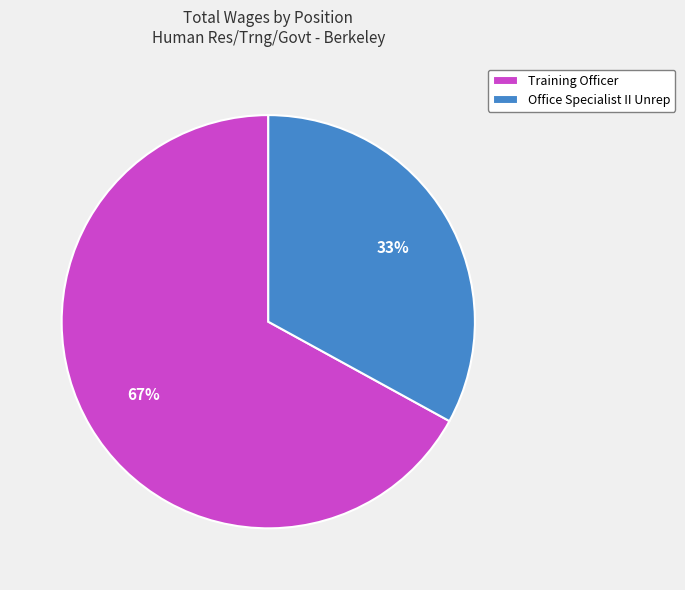

To the nearest percent, what percentage of the pie is Training Officer?

67%